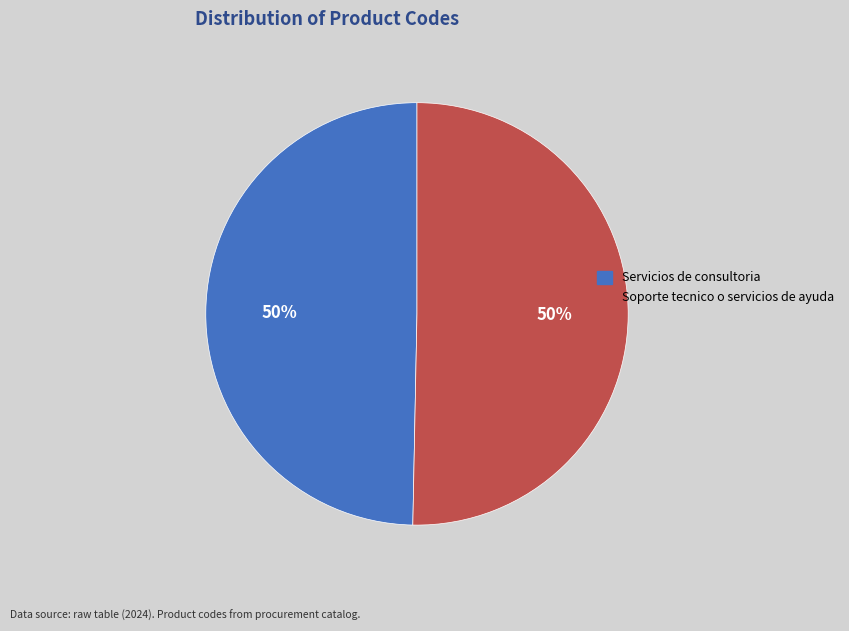

Approximately how many times larger is the value at Servicios de consultoria compared to Soporte tecnico o servicios de ayuda?

1.0